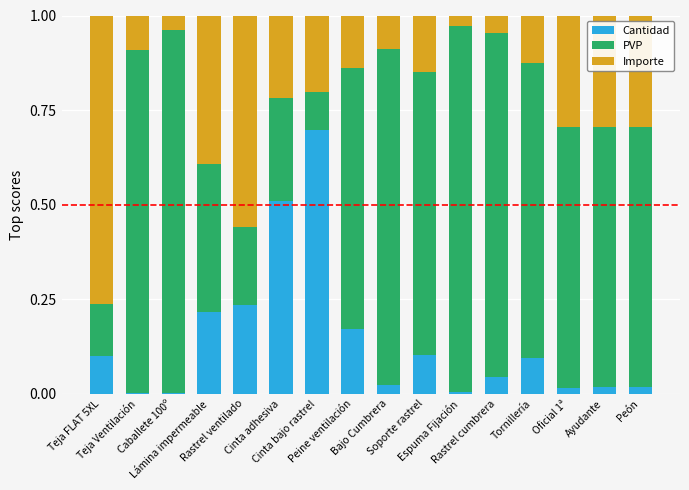

List the series in order of their overall mean, highest first.

PVP, Importe, Cantidad